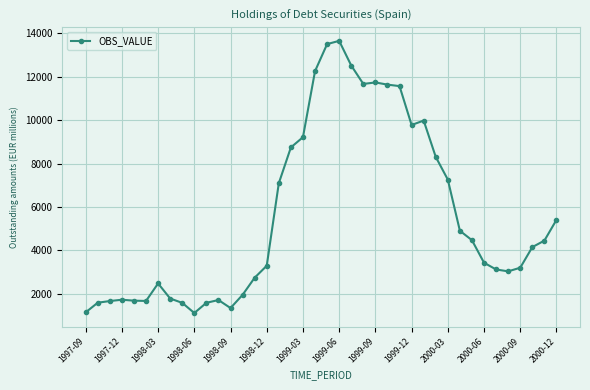

How many data points are less than 4154?

20